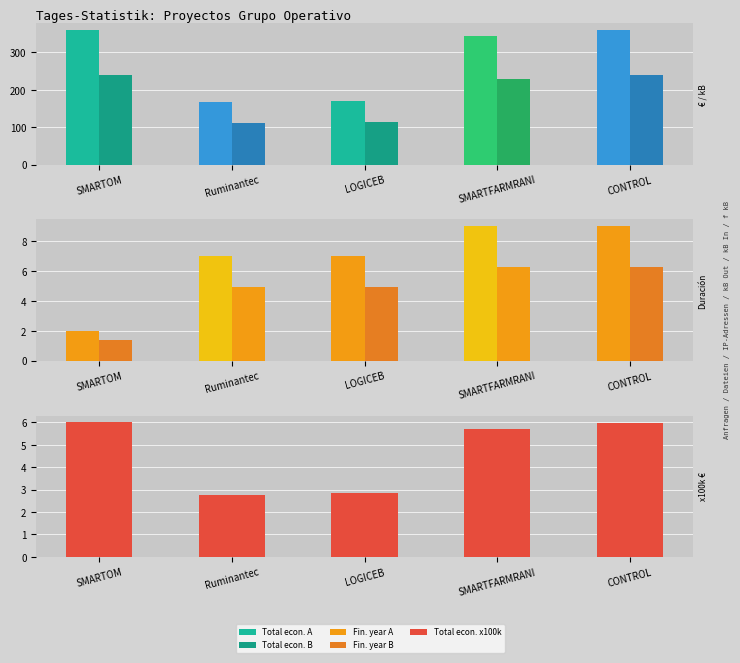

List the series in order of their peak value, highest first.

Total económico (x1000) A, Total económico (x1000) B, Año finalización A, Año finalización B, Total económico (x100k)